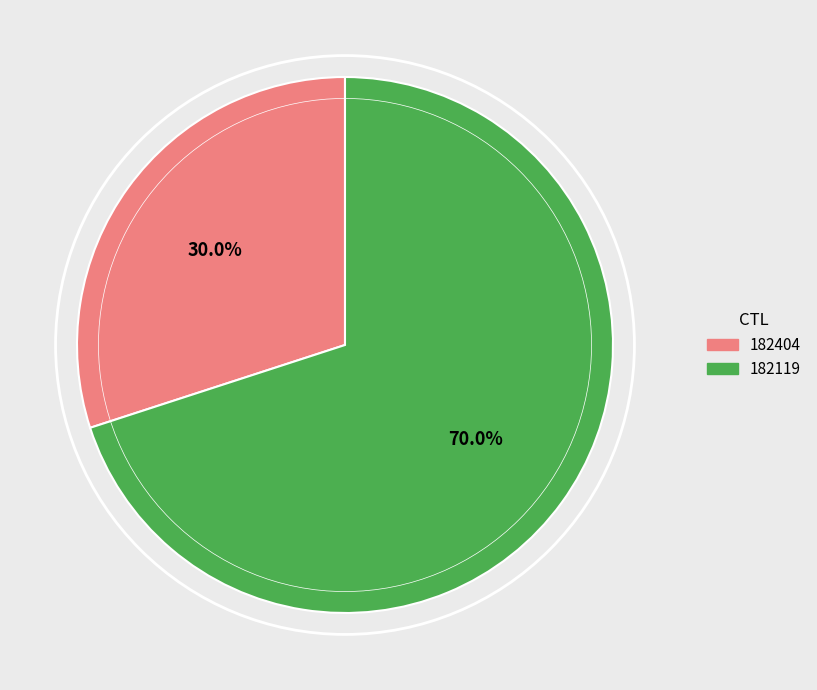

How many segments does this pie chart have?

2